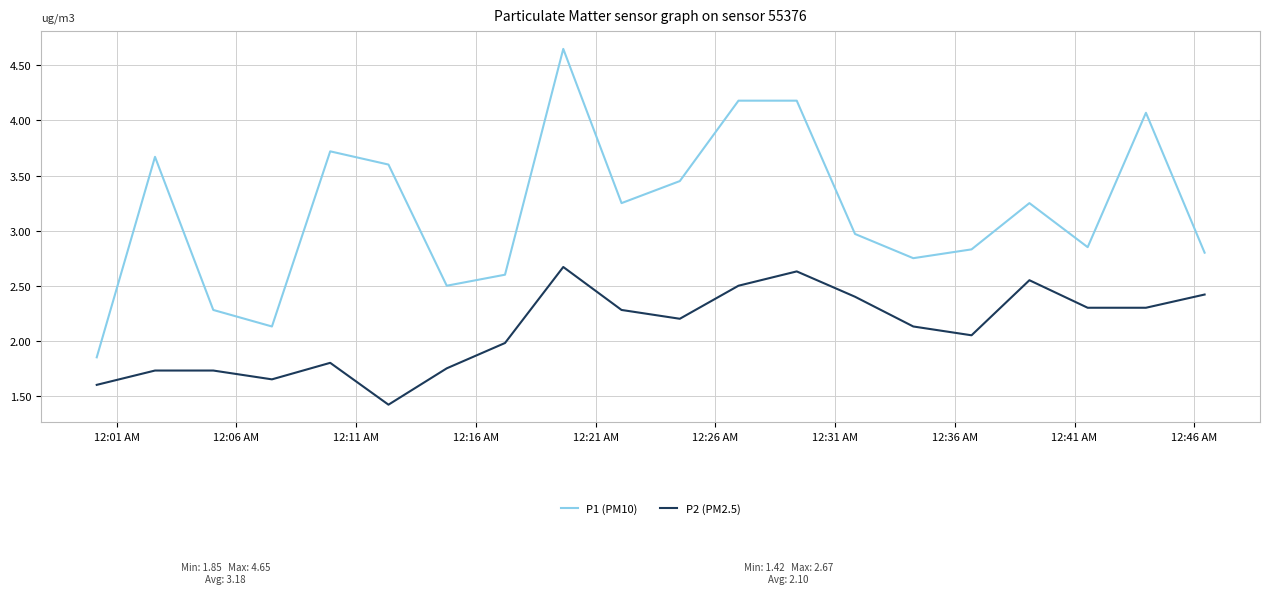

Which series has the largest range (max minus min)?

P1 (PM10)